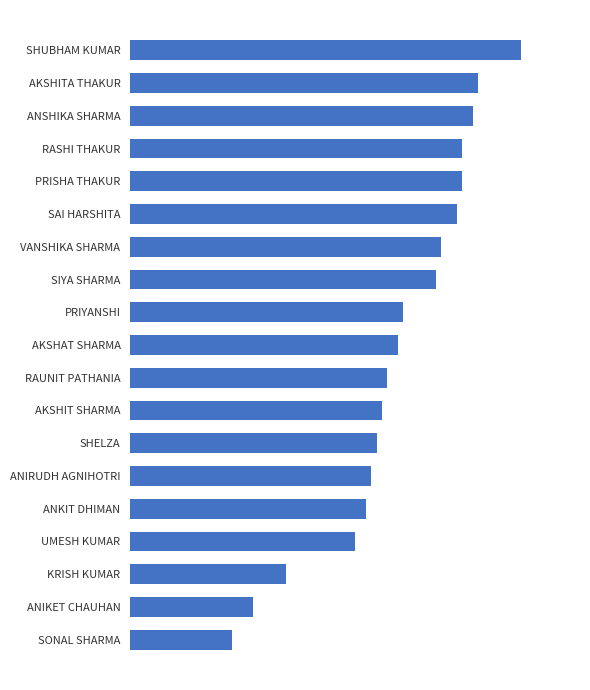

Are the bars horizontal?

Yes